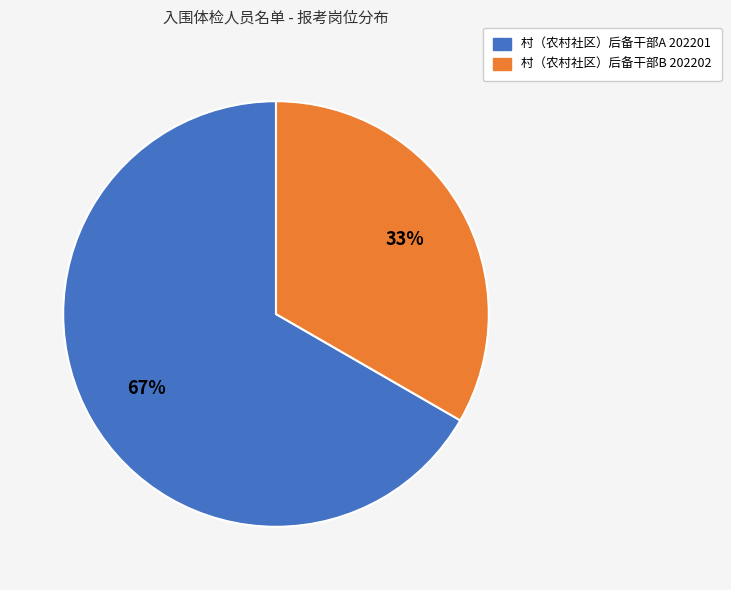

To the nearest percent, what percentage of the pie is 村（农村社区）后备干部B 202202?

33%